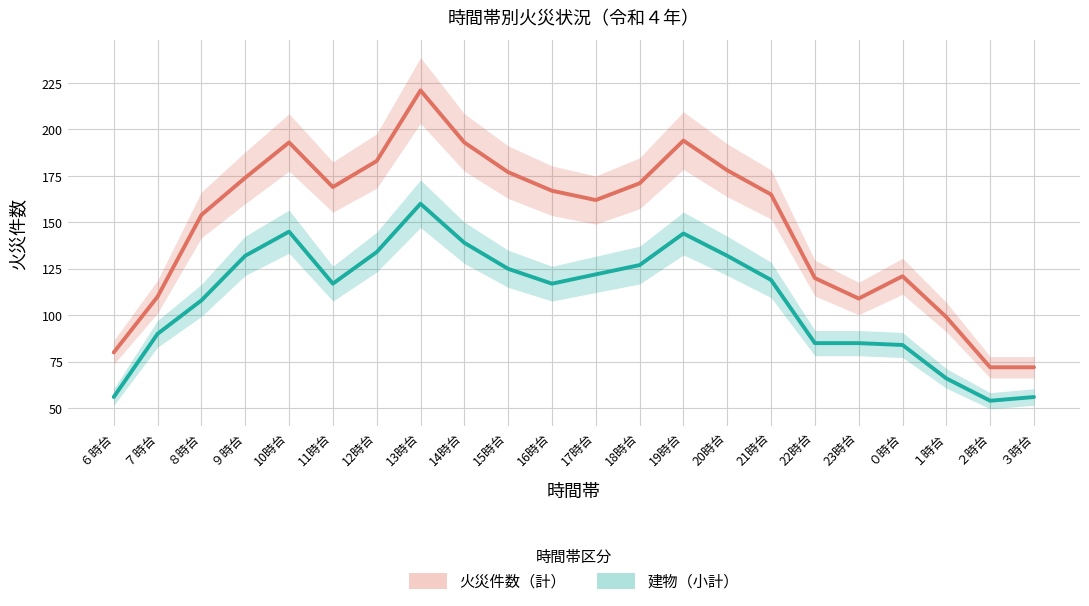

The 建物（小計） series shows 160 at 13時台. True or false?

True